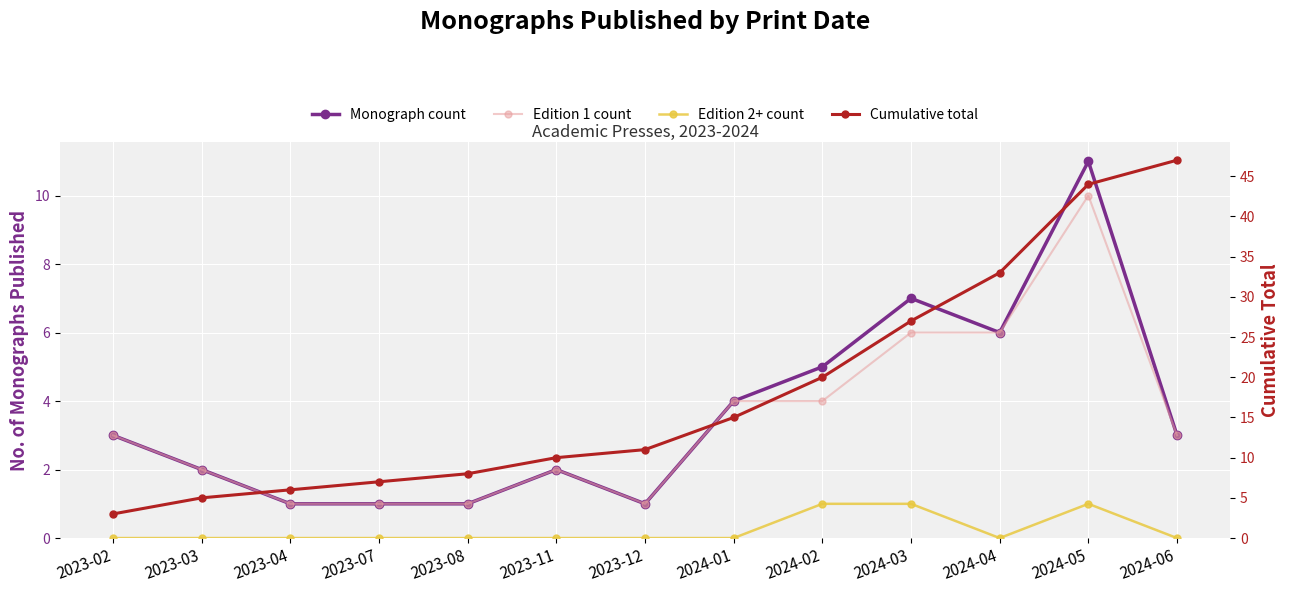

At which label does Cumulative total reach its peak?

2024-06